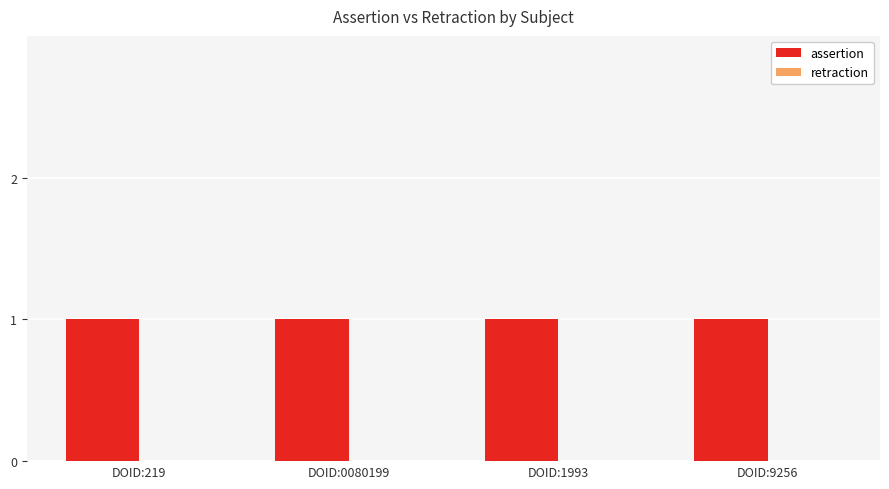

Reading left to right, list all the values displayed in this chart.

assertion: DOID:219=1	DOID:0080199=1	DOID:1993=1	DOID:9256=1
retraction: DOID:219=0	DOID:0080199=0	DOID:1993=0	DOID:9256=0